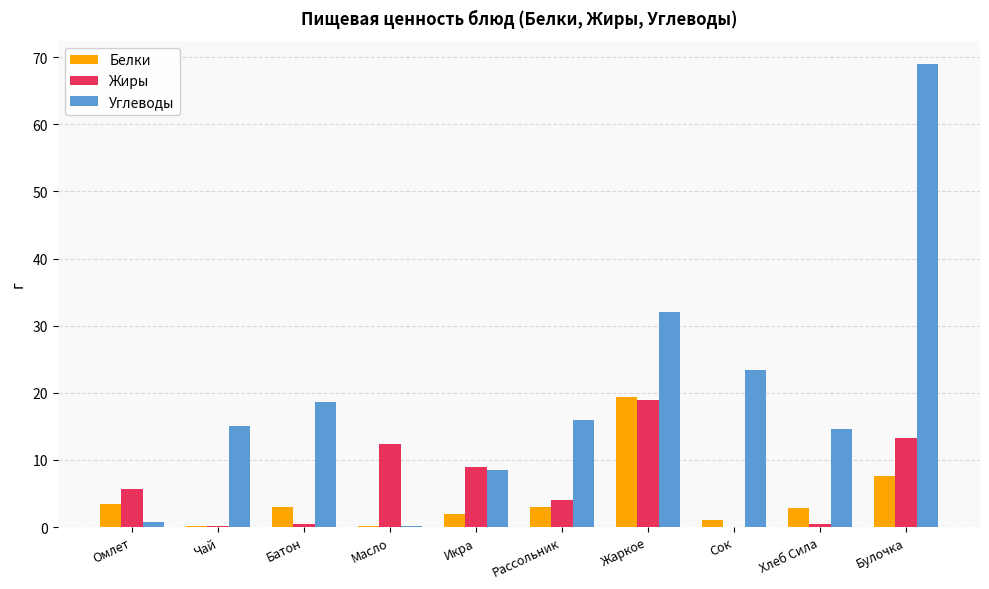

At which category is the sum across all series the highest?

Булочка